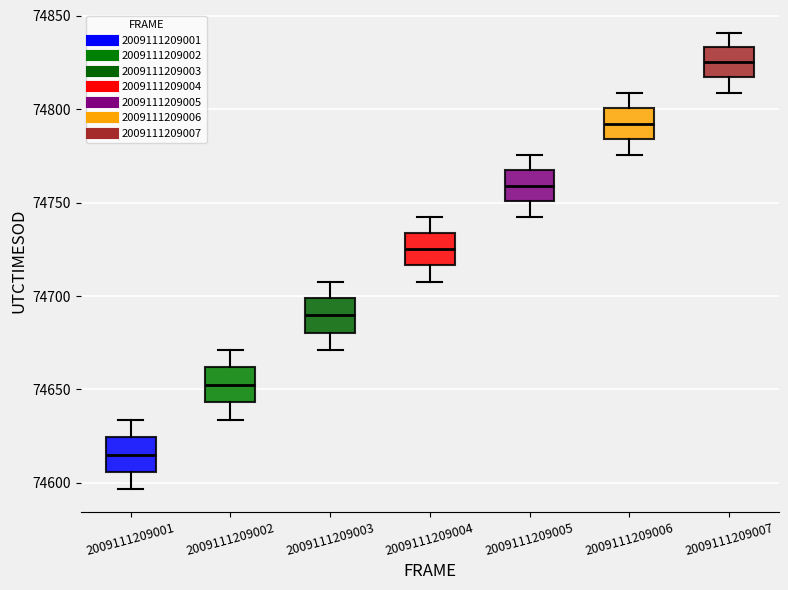

Reading left to right, read every box against the y-axis: the position of its median line, the range the box covers, and the ends of its whiskers. The values are not printed on the chart, so give them approximately, as read against the axis.

2009111209001: median 74615, box 74605 to 74625, whiskers 74595 to 74635
2009111209002: median 74655, box 74645 to 74660, whiskers 74635 to 74670
2009111209003: median 74690, box 74680 to 74700, whiskers 74670 to 74710
2009111209004: median 74725, box 74715 to 74735, whiskers 74710 to 74740
2009111209005: median 74760, box 74750 to 74765, whiskers 74740 to 74775
2009111209006: median 74790, box 74785 to 74800, whiskers 74775 to 74810
2009111209007: median 74825, box 74815 to 74835, whiskers 74810 to 74840